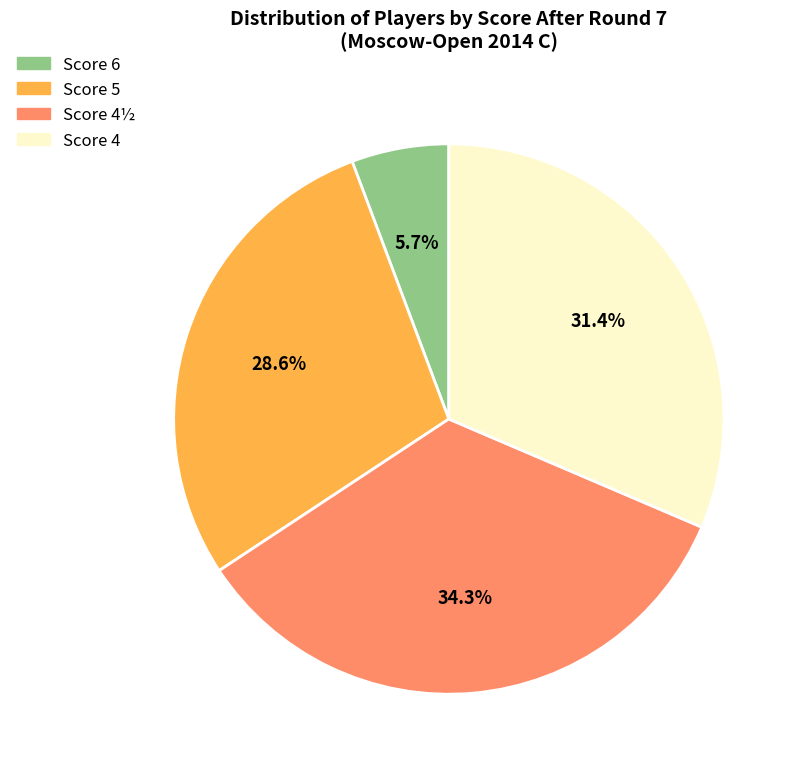

Does any single category account for the majority?

No